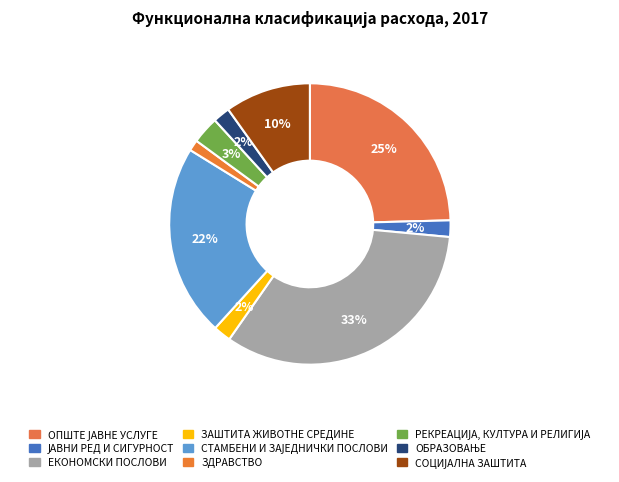

What percentage do ЗАШТИТА ЖИВОТНЕ СРЕДИНЕ and ЕКОНОМСКИ ПОСЛОВИ together represent?

35.3%